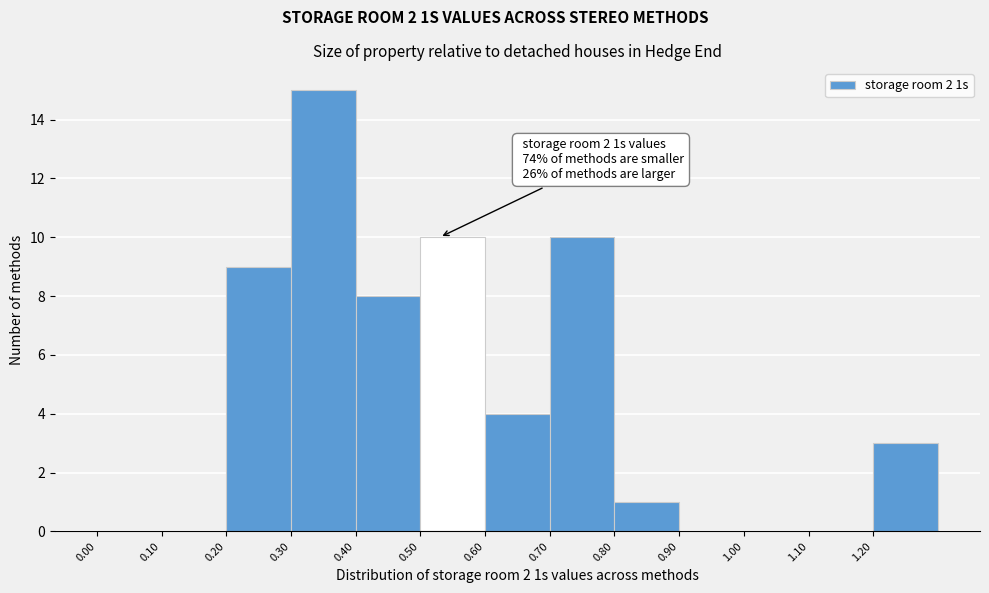

Which range on the x-axis has the tallest bar?

0.3 to 0.4